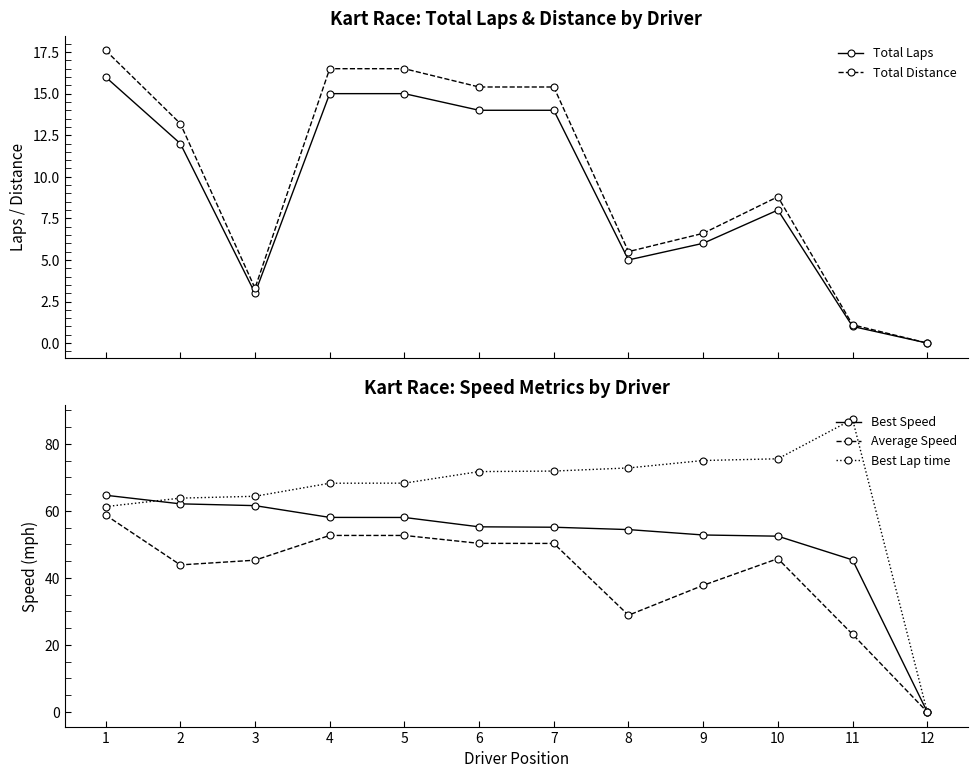

True or false: Best Speed and Total Distance cross at least once.

False